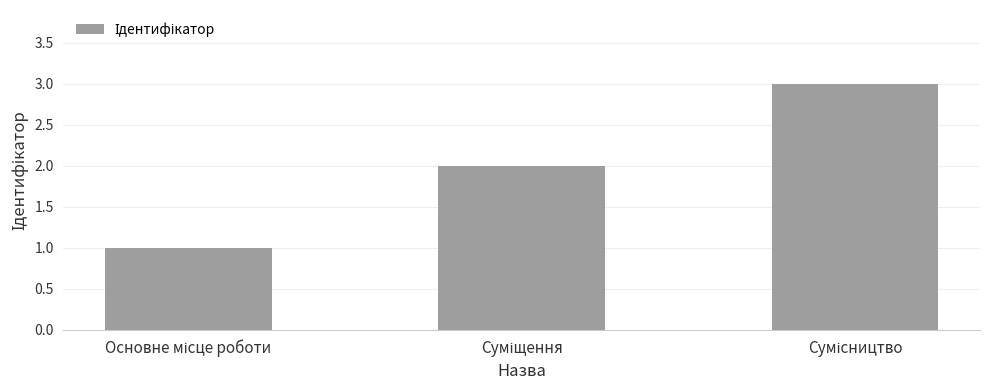

Are the bars grouped side by side (vs. stacked)?

No